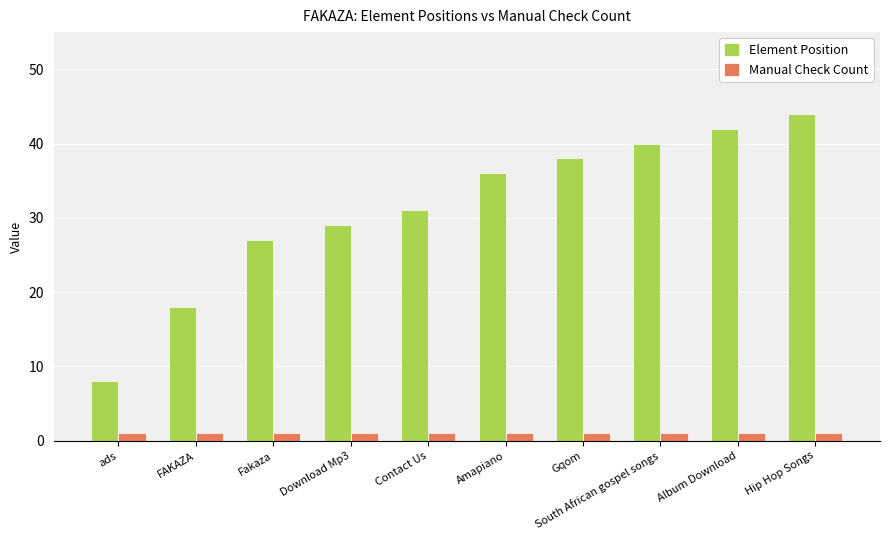

At how many categories does at least one series exceed 3?

10